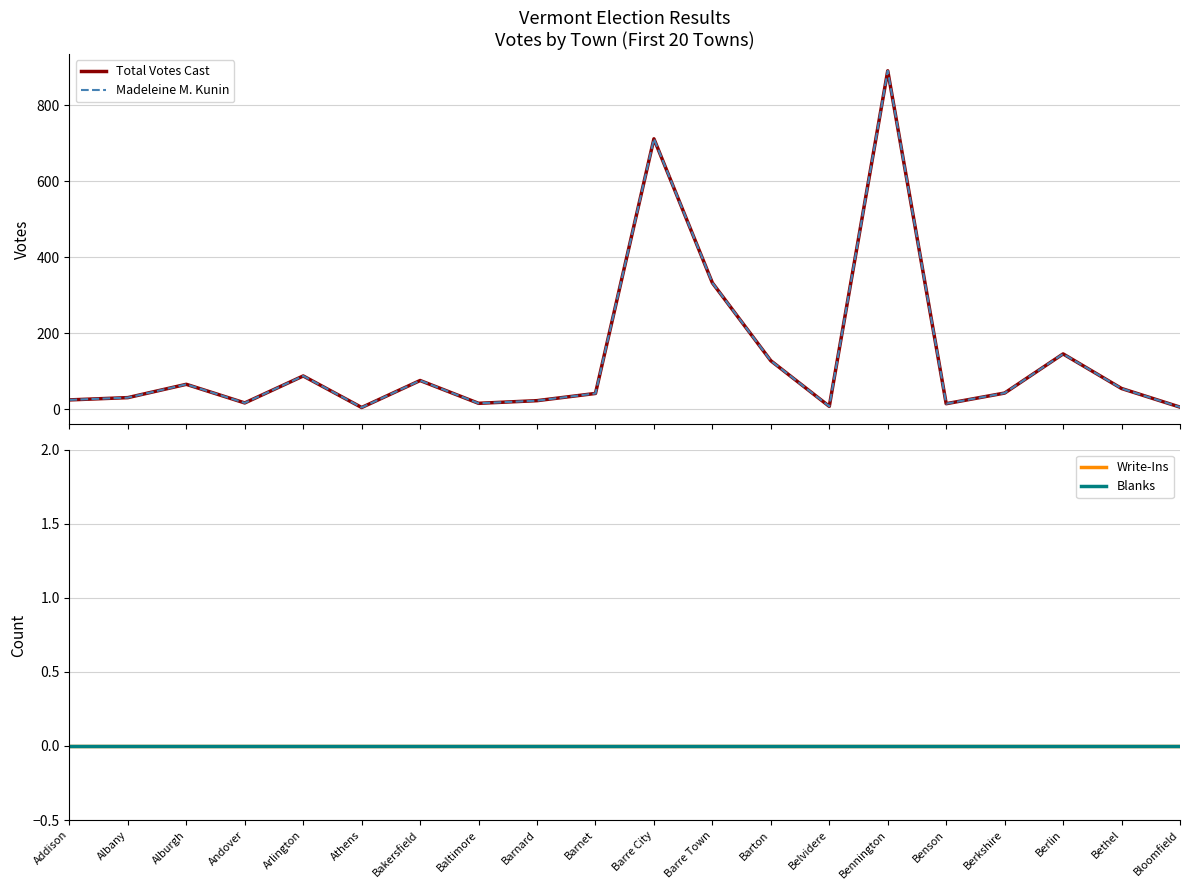

True or false: Write-Ins and Total Votes Cast intersect in this chart.

False